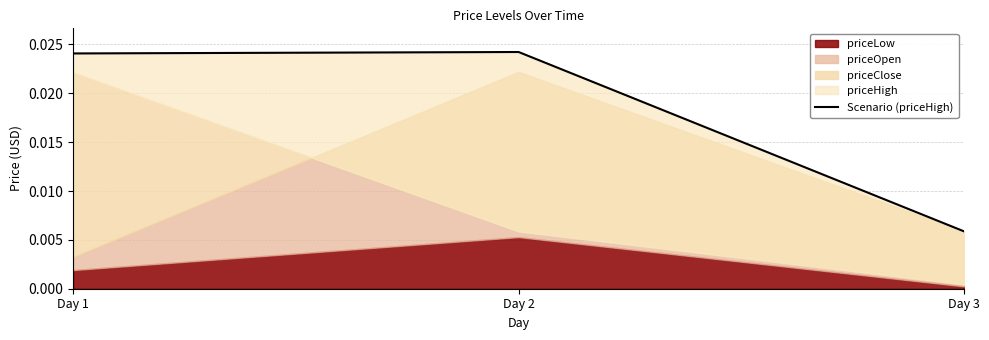

Which has a higher value, Day 3 or Day 1?

Day 1